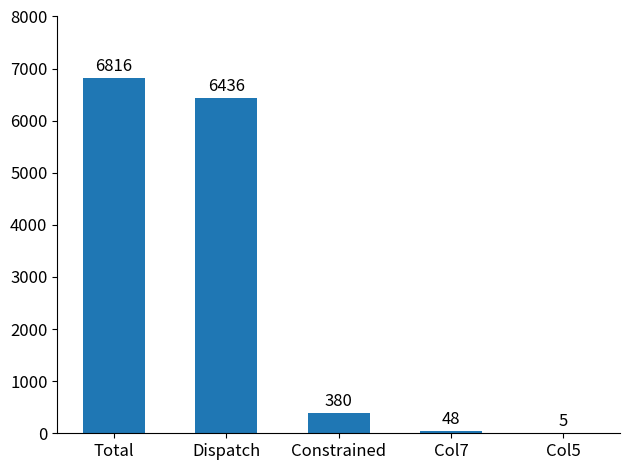

Are the bars horizontal?

No